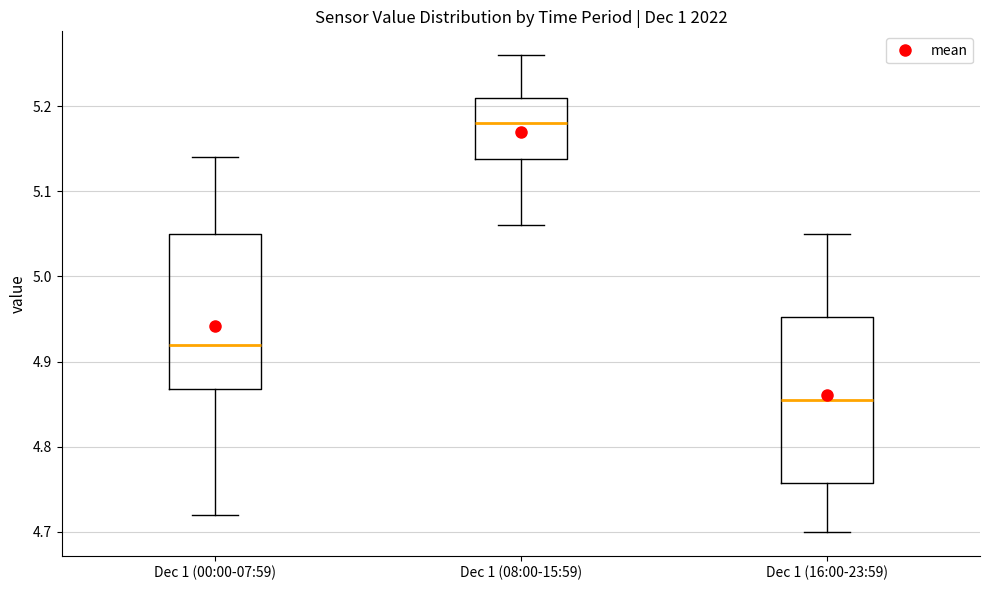

Reading left to right, read every box against the y-axis: the position of its median line, the range the box covers, and the ends of its whiskers. The values are not printed on the chart, so give them approximately, as read against the axis.

Dec 1 (00:00-07:59): median 4.92, box 4.87 to 5.05, whiskers 4.72 to 5.14
Dec 1 (08:00-15:59): median 5.18, box 5.14 to 5.21, whiskers 5.06 to 5.26
Dec 1 (16:00-23:59): median 4.86, box 4.76 to 4.95, whiskers 4.70 to 5.05